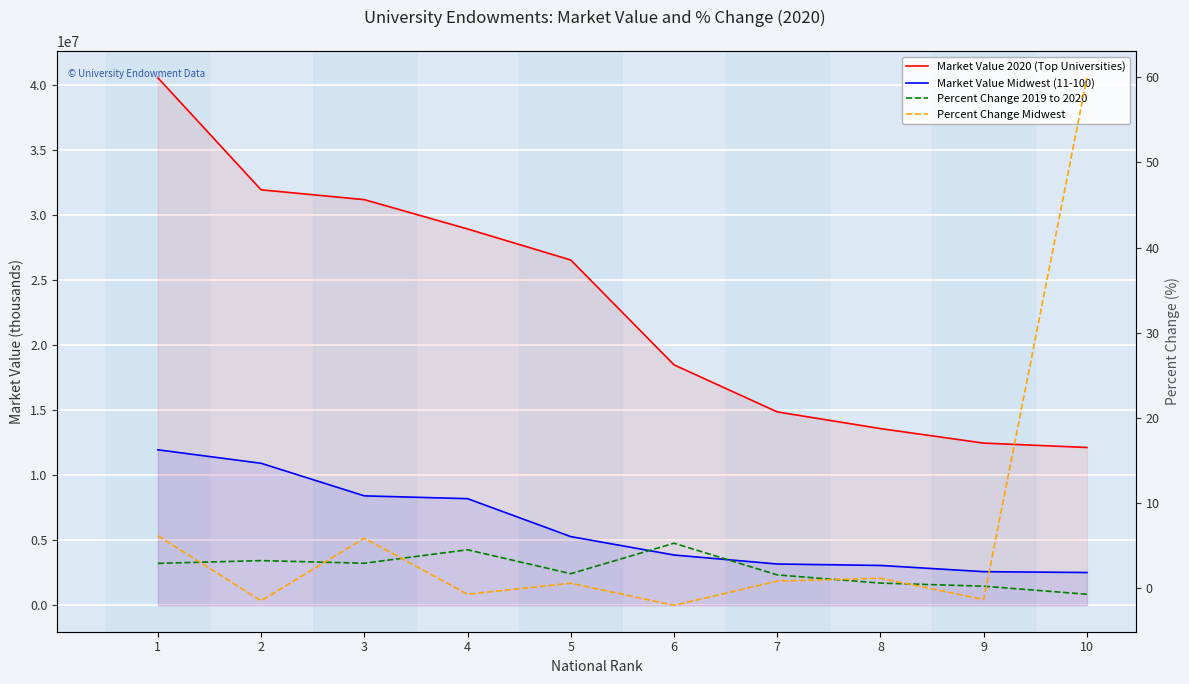

Does the chart display data point markers on the line(s)?

No